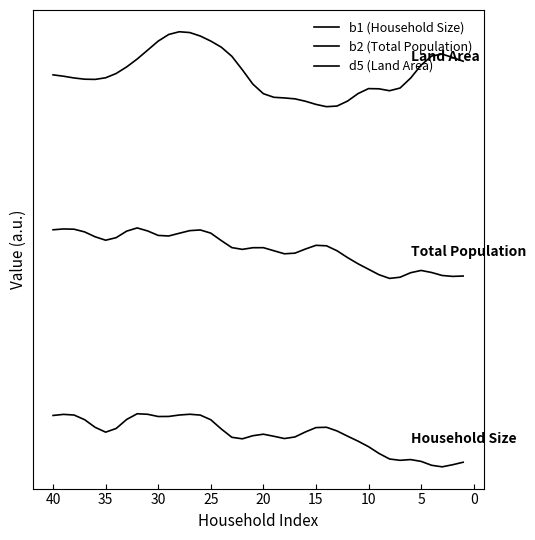

What is the greatest value displayed?

4.9